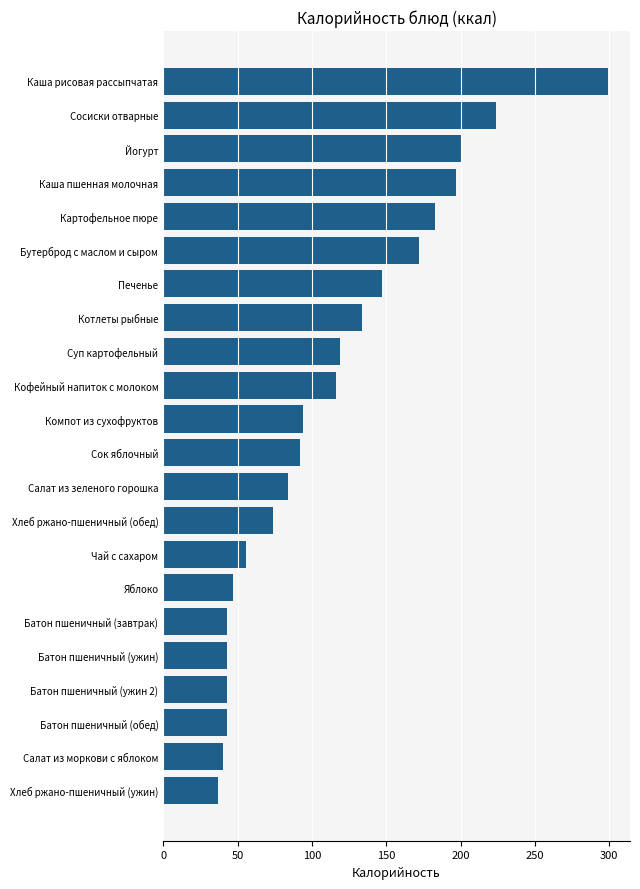

What is the change in value from Картофельное пюре to Хлеб ржано-пшеничный (обед)?

-109.0